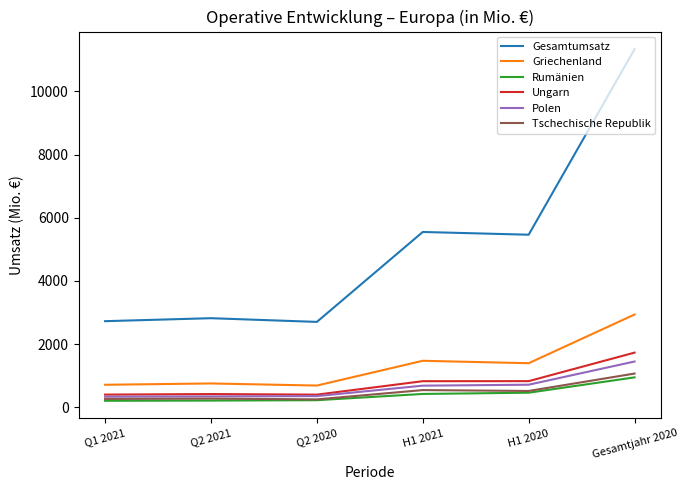

True or false: Gesamtumsatz and Polen intersect in this chart.

False